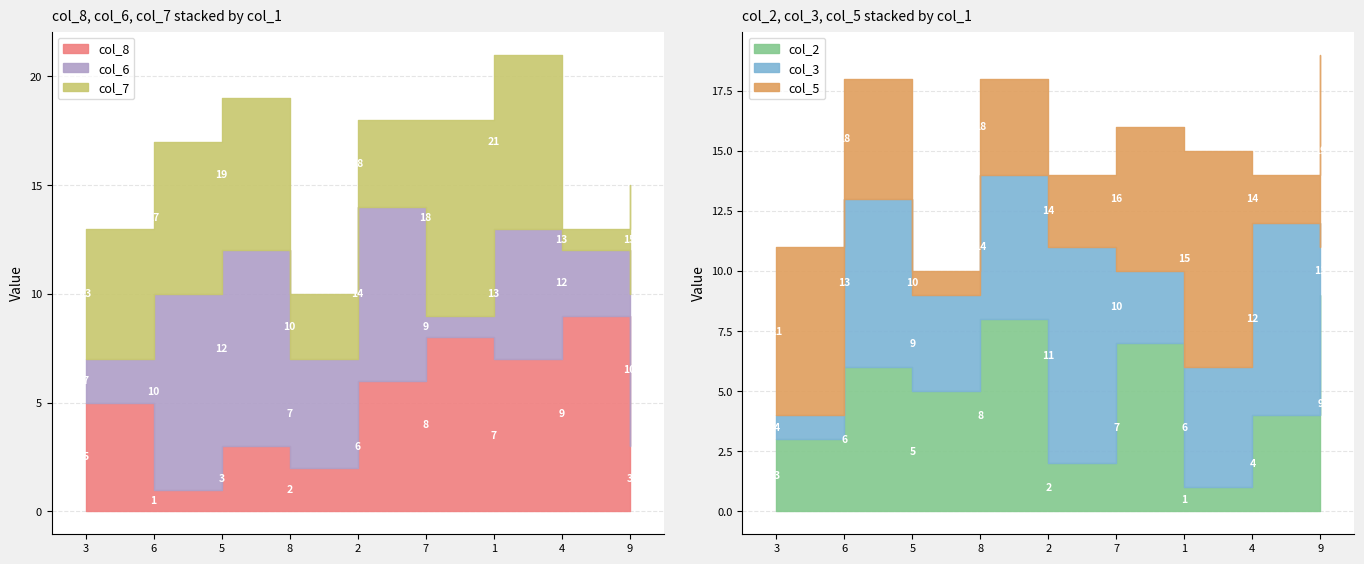

Between 8 and 4, which is larger?

4